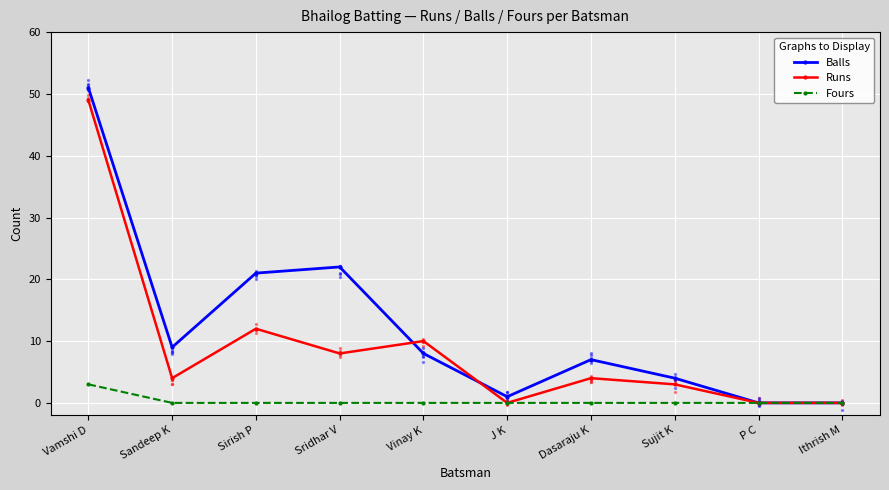

Which series contains the highest Y value?

Balls